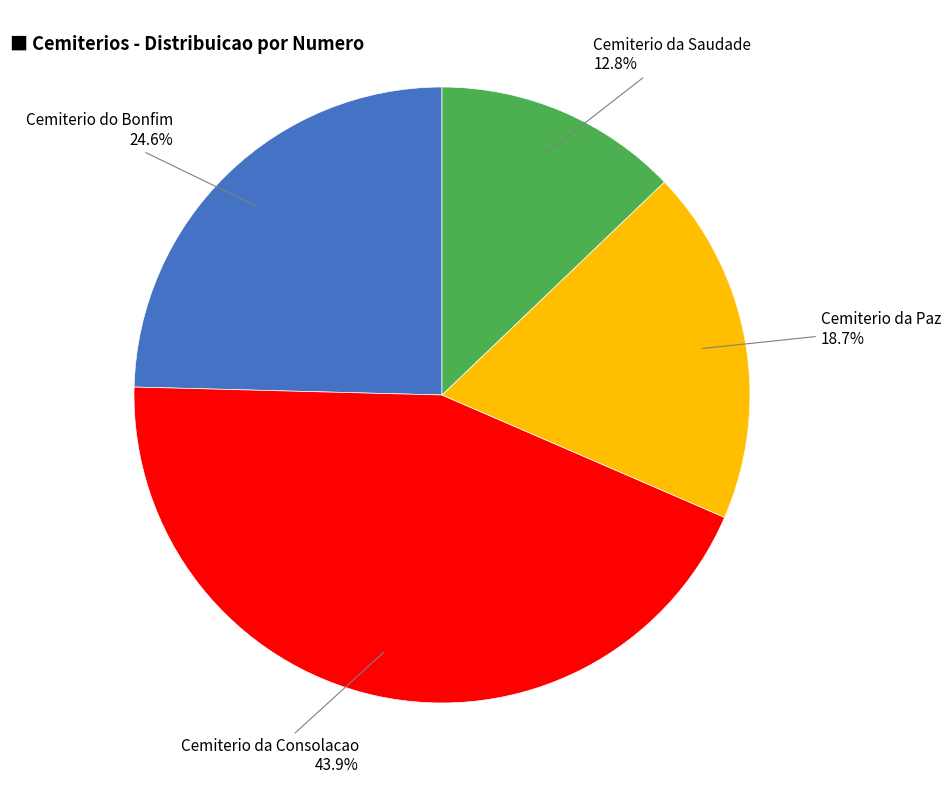

Count the number of slices in the pie.

4